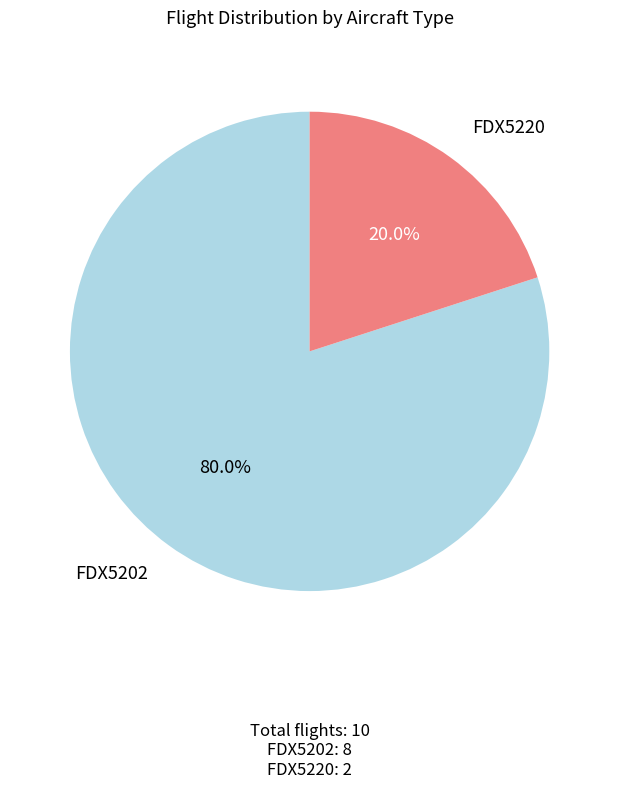

Does any single category account for the majority?

Yes